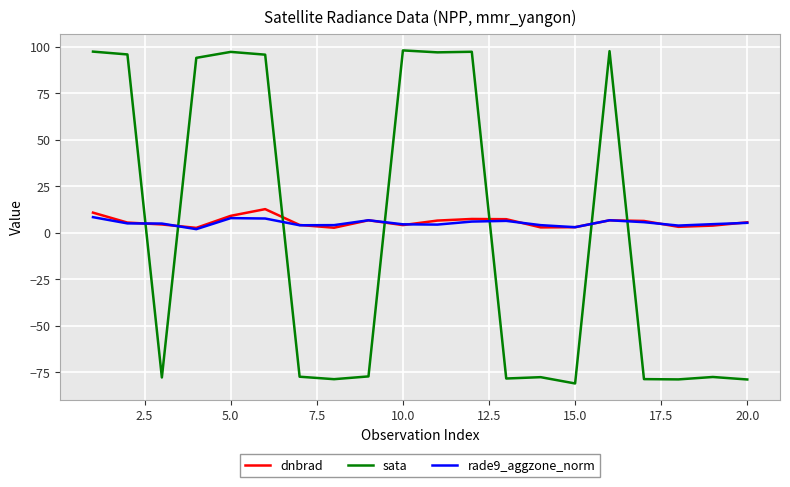

True or false: rade9_aggzone_norm and sata cross at least once.

True